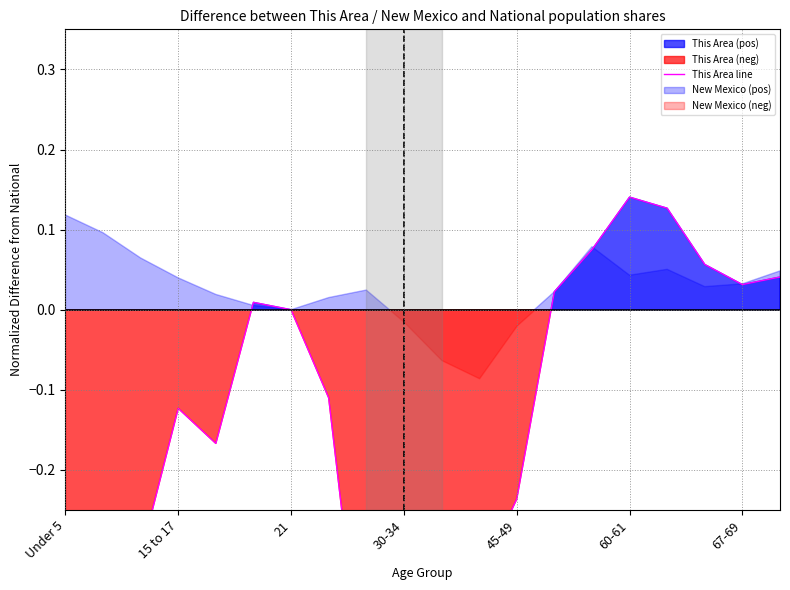

What is the sum of all values?

-3.7